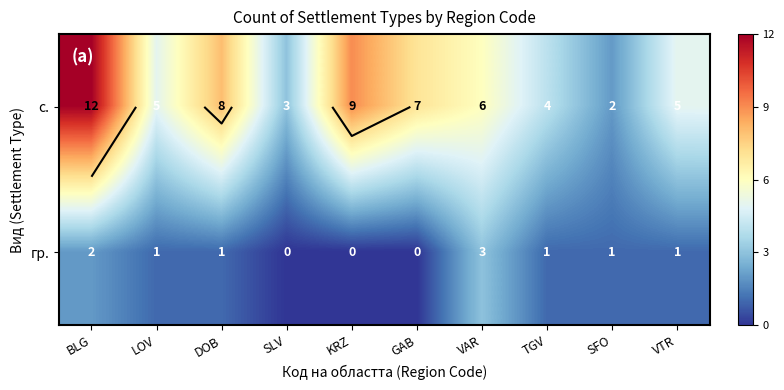

How many с. values are between 4 and 8?

6